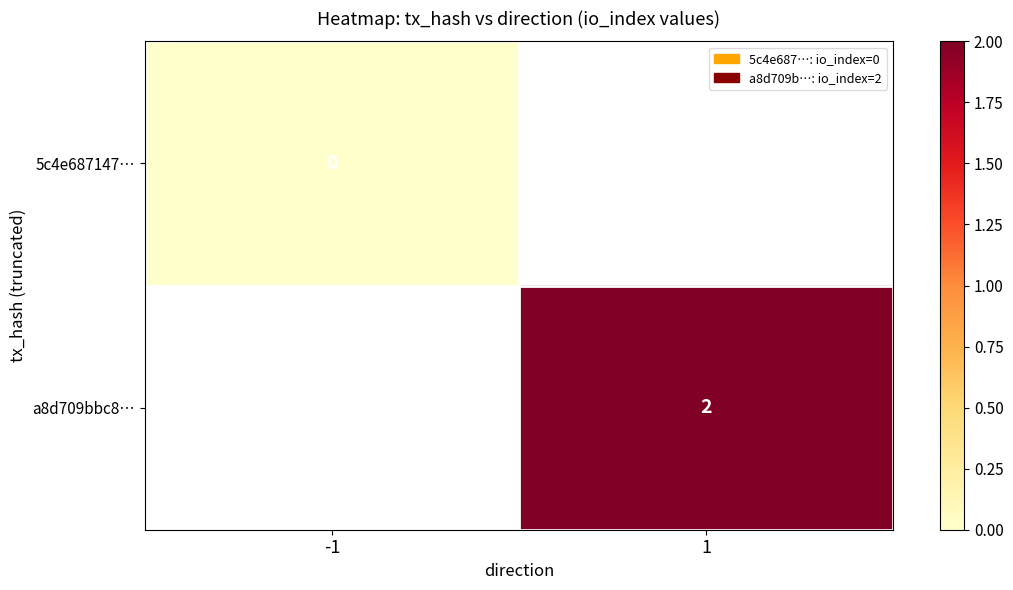

At how many categories does at least one series exceed 0?

1